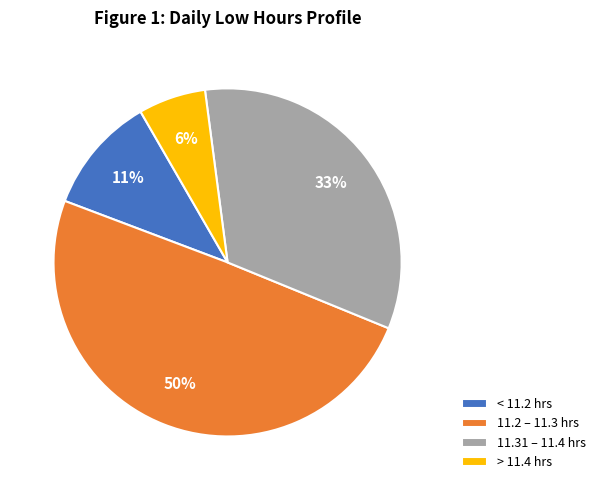

Is the sum of > 11.4 hrs and < 11.2 hrs greater than half?

No